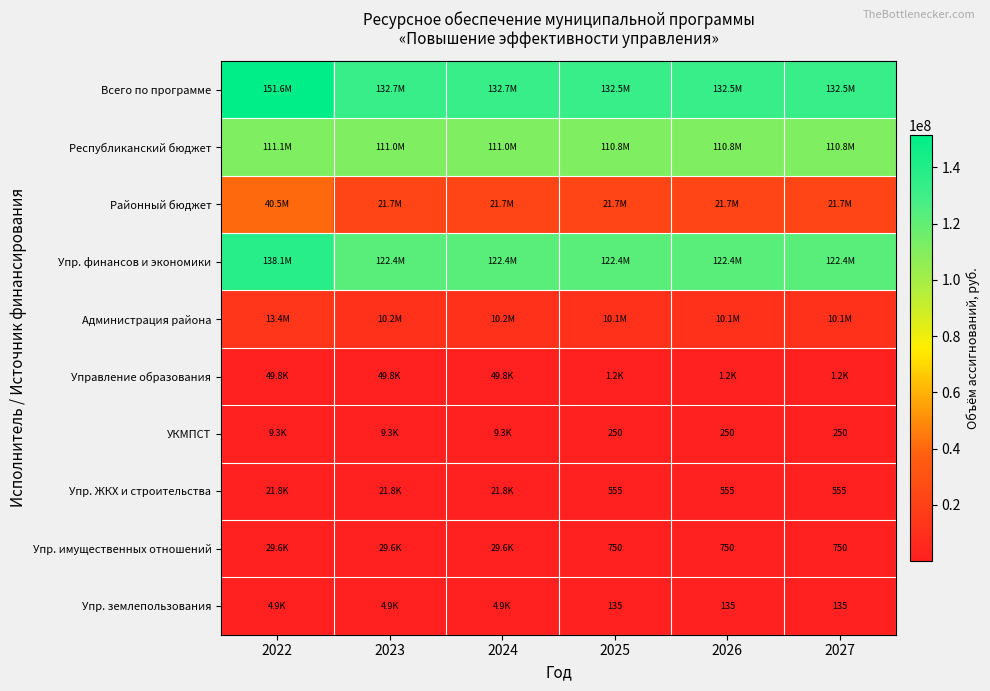

The Упр. имущественных отношений series shows 1129 at 2027. True or false?

False